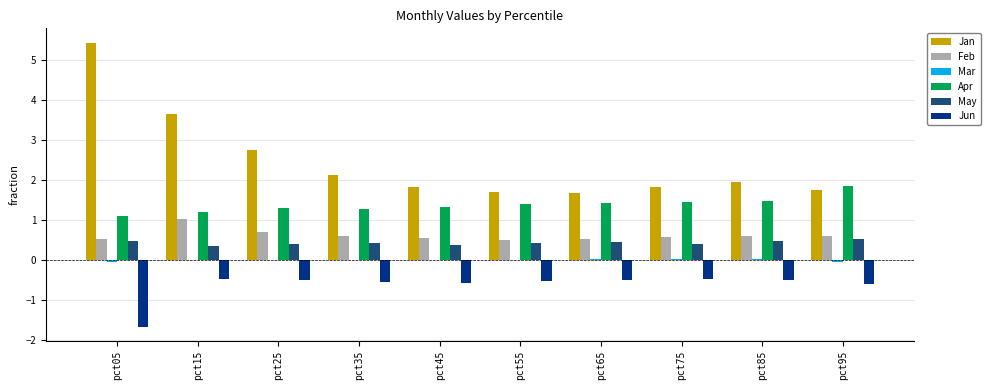

Which category has the highest value in the Jan series?

pct05